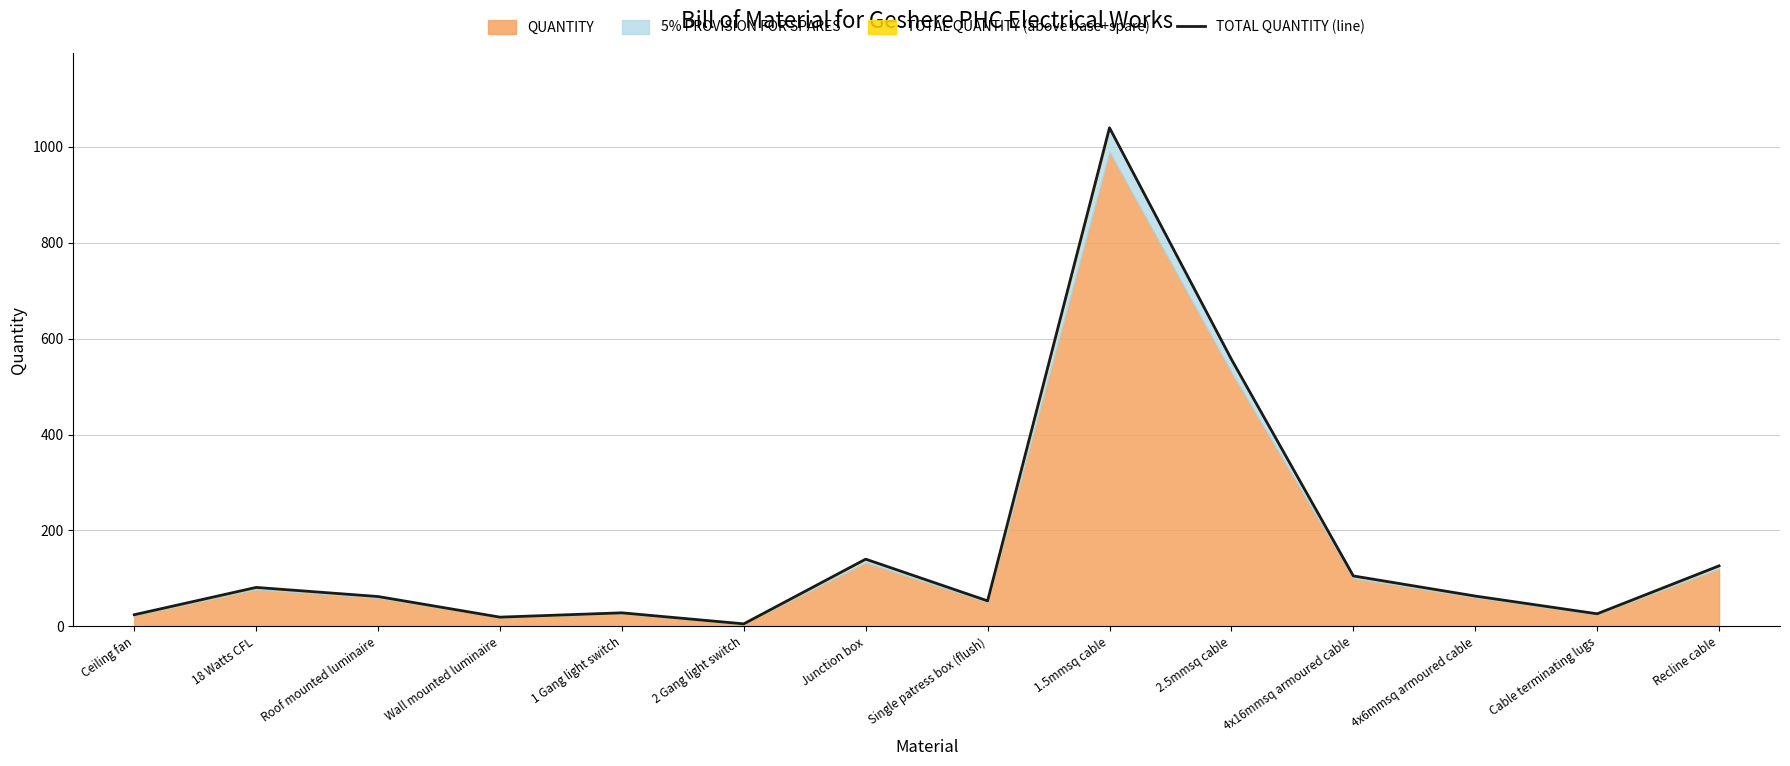

What position from the left is Junction box?

7